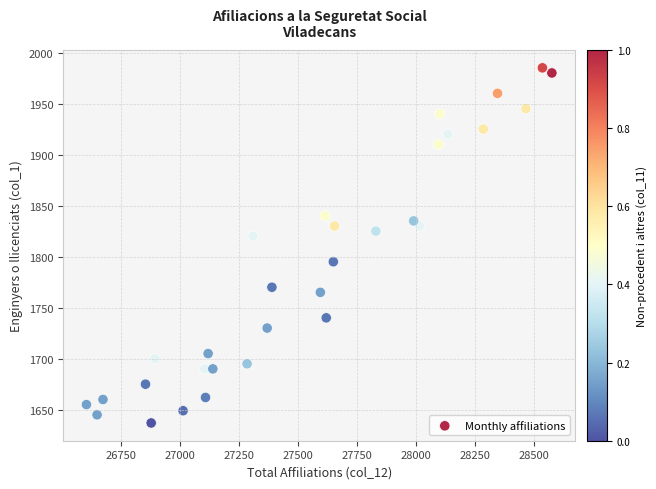

What Y value in the scatter plot is closest to 1811?

1820